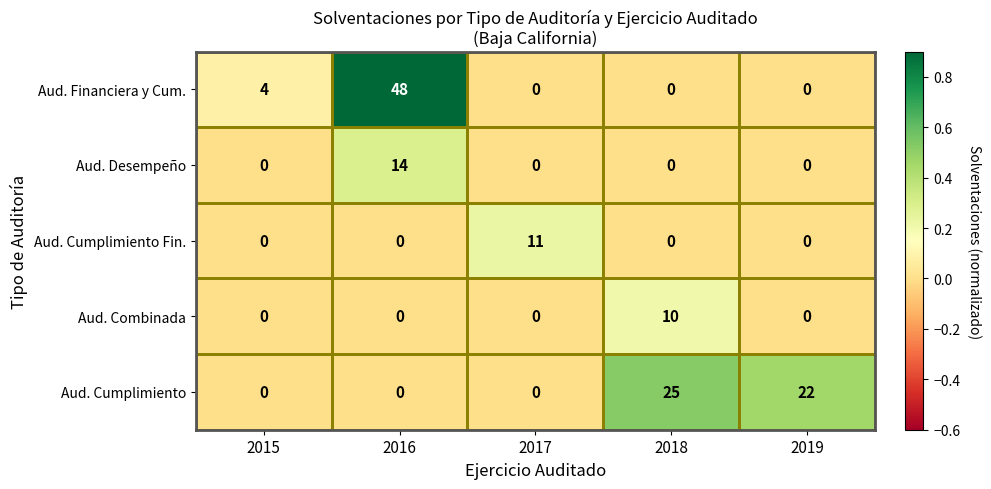

The value of Aud. Combinada at 2017 is -4. True or false?

False